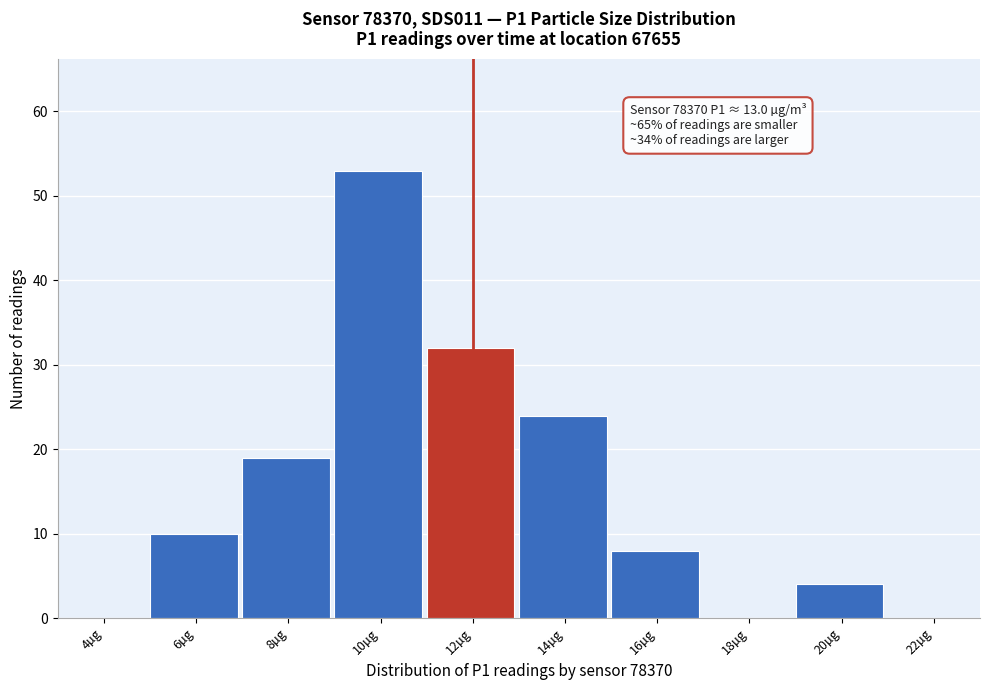

Reading left to right, extract all data points from this chart.

4µg=0	6µg=10	8µg=19	10µg=53	12µg=32	14µg=24	16µg=8	18µg=0	20µg=4	22µg=0